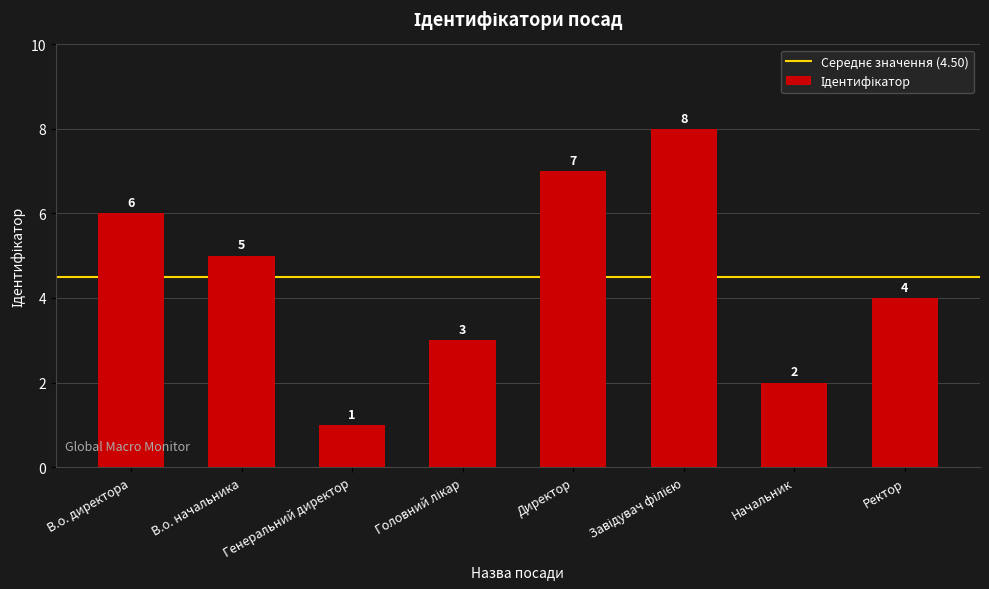

At which label does the data first exceed 5?

В.о. директора